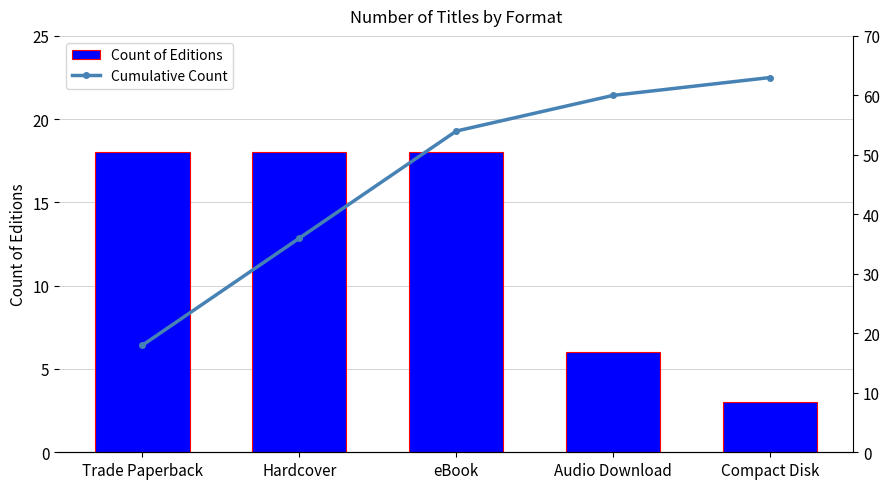

Which has a higher value, Trade Paperback or Audio Download?

Trade Paperback